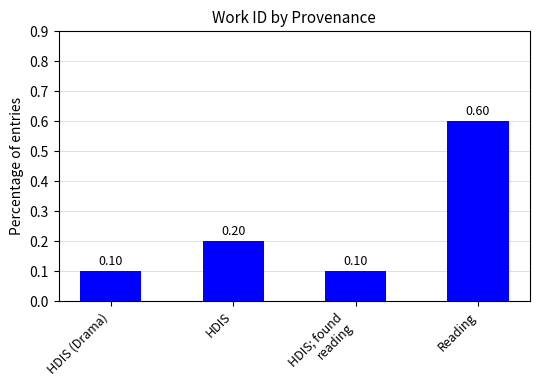

What is the difference between the values at HDIS and Reading?

0.4